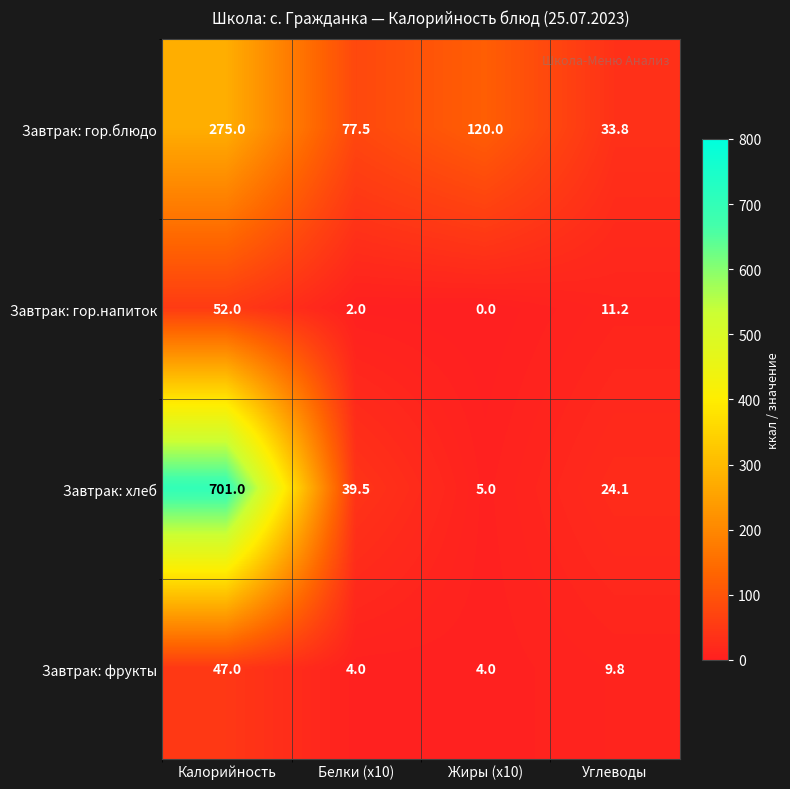

Between Калорийность and Углеводы, which series saw the biggest shift?

Завтрак: хлеб